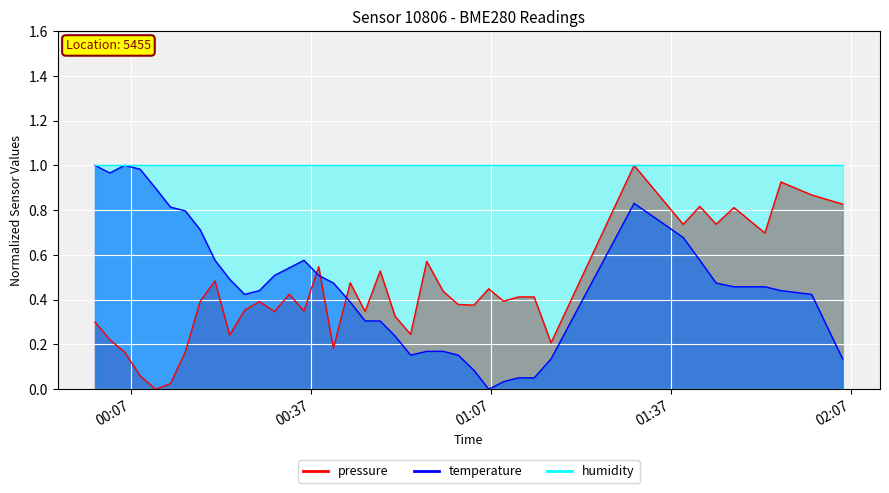

Is it true that temperature equals 0.2 at 15?

False